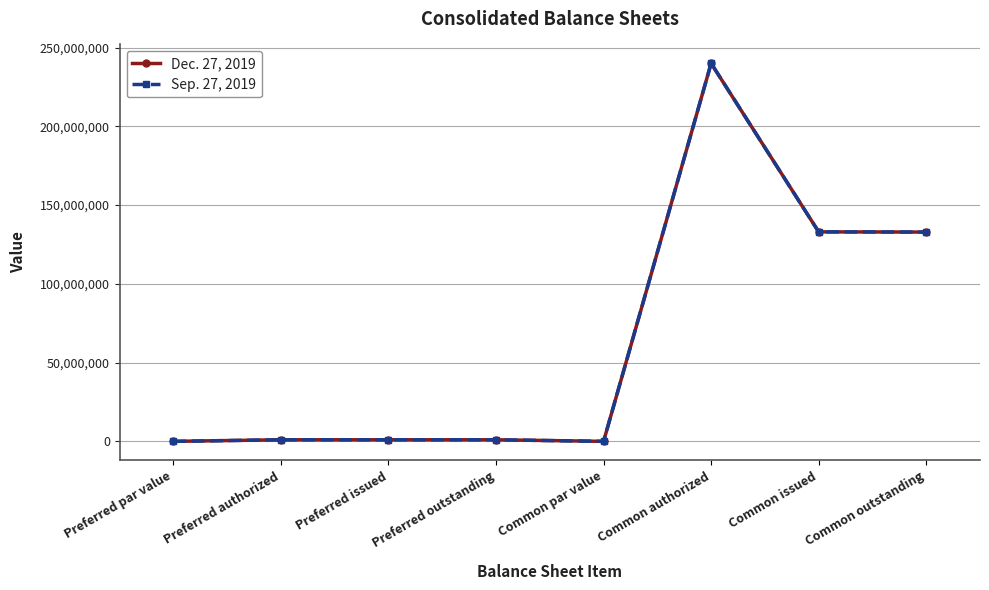

Which label corresponds to the largest value in the chart?

Common authorized